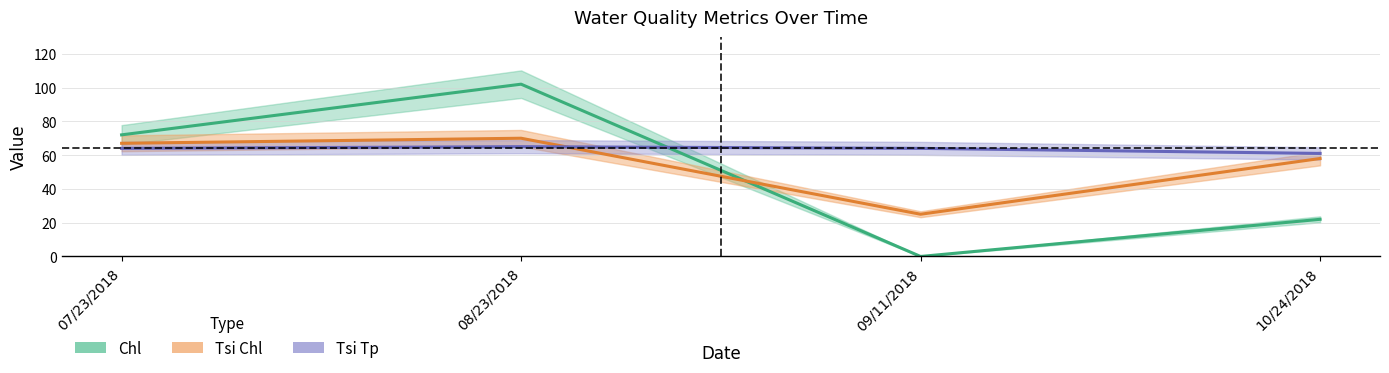

True or false: Chl has a value of 163 at 08/23/2018.

False